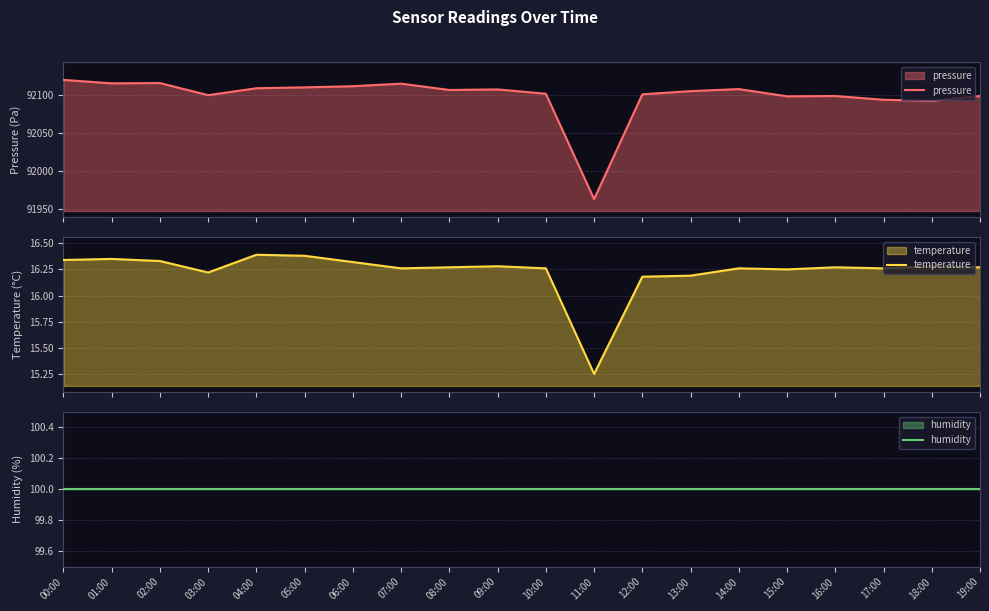

Reading right to left, extract all data points from this chart.

pressure: 92098.1	92091.7	92093.2	92098.1	92097.7	92107.2	92104.5	92100.4	91962.5	92101.1	92106.8	92106.1	92114.4	92111.0	92109.5	92108.3	92099.2	92115.2	92114.8	92119.3
temperature: 16.3	16.3	16.3	16.3	16.2	16.3	16.2	16.2	15.2	16.3	16.3	16.3	16.3	16.3	16.4	16.4	16.2	16.3	16.4	16.3
humidity: 100.0	100.0	100.0	100.0	100.0	100.0	100.0	100.0	100.0	100.0	100.0	100.0	100.0	100.0	100.0	100.0	100.0	100.0	100.0	100.0